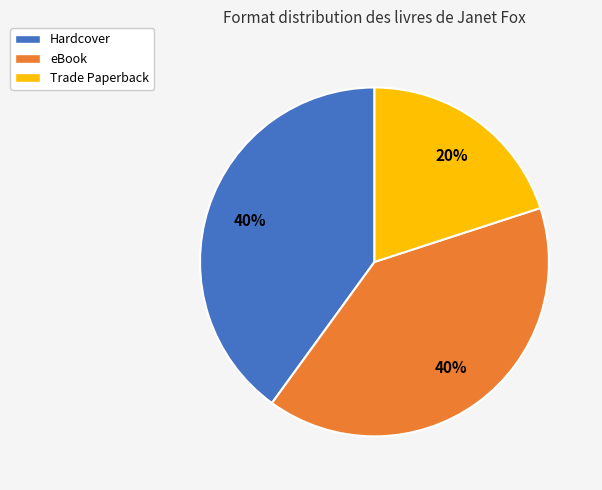

The eBook slice represents 53% of the pie. True or false?

False